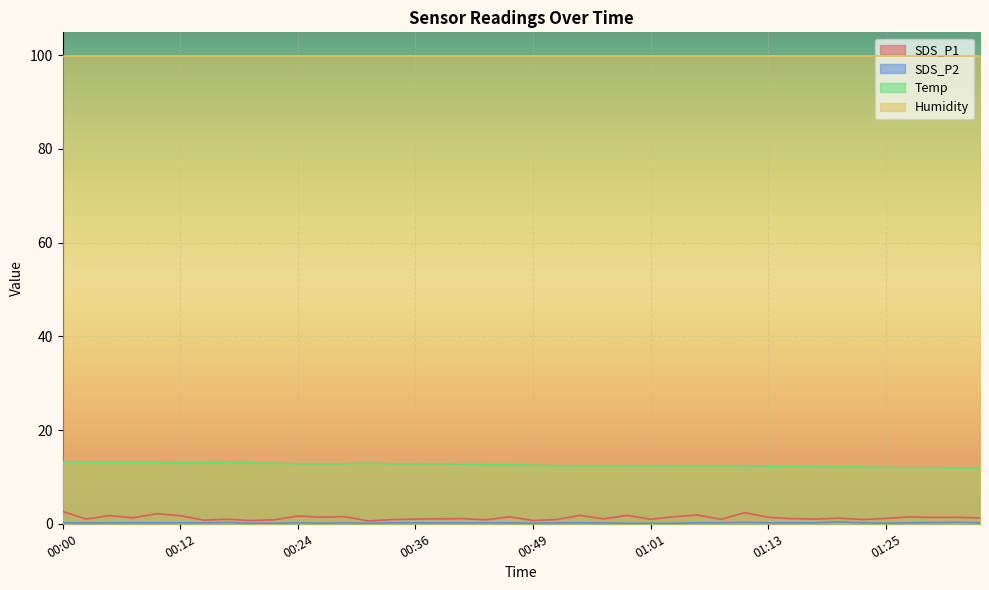

True or false: SDS_P2 and Temp intersect in this chart.

False